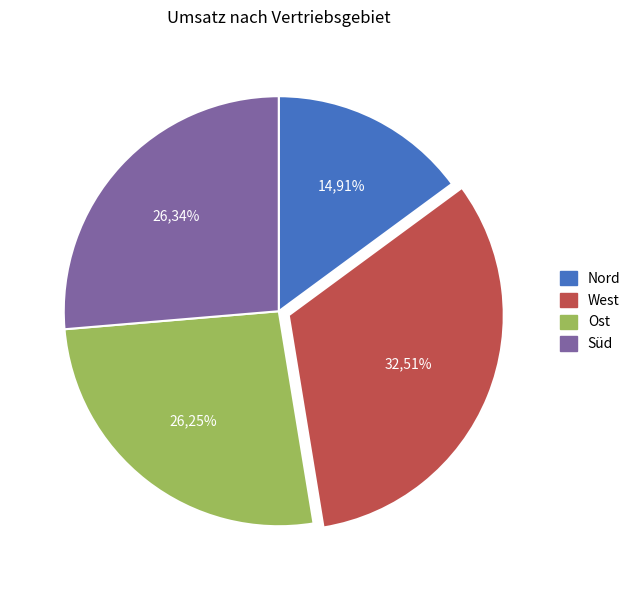

What percentage do Süd and Ost together represent?

52.6%